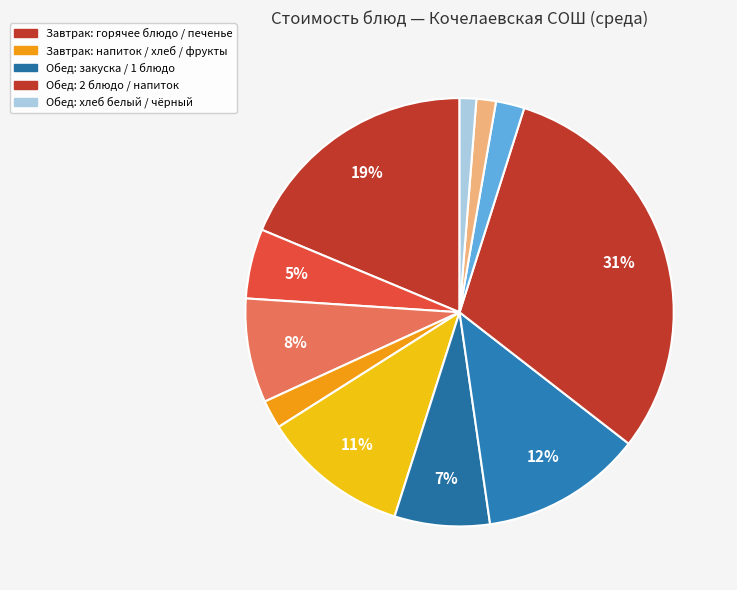

Which slice is the smallest?

хлеб черн.